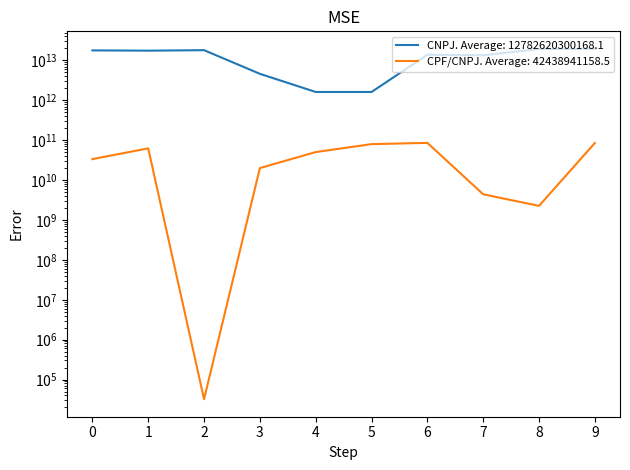

Is it true that CNPJ equals 8234983409443 at 3?

False